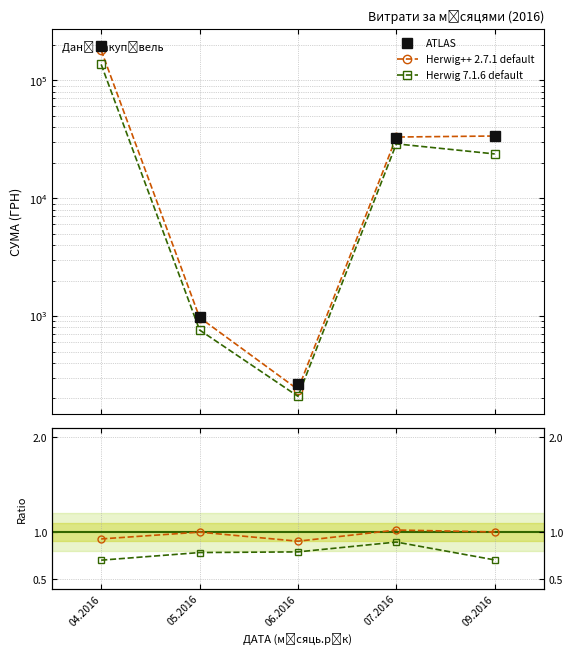

What is the average value of the ATLAS series?

52128.7